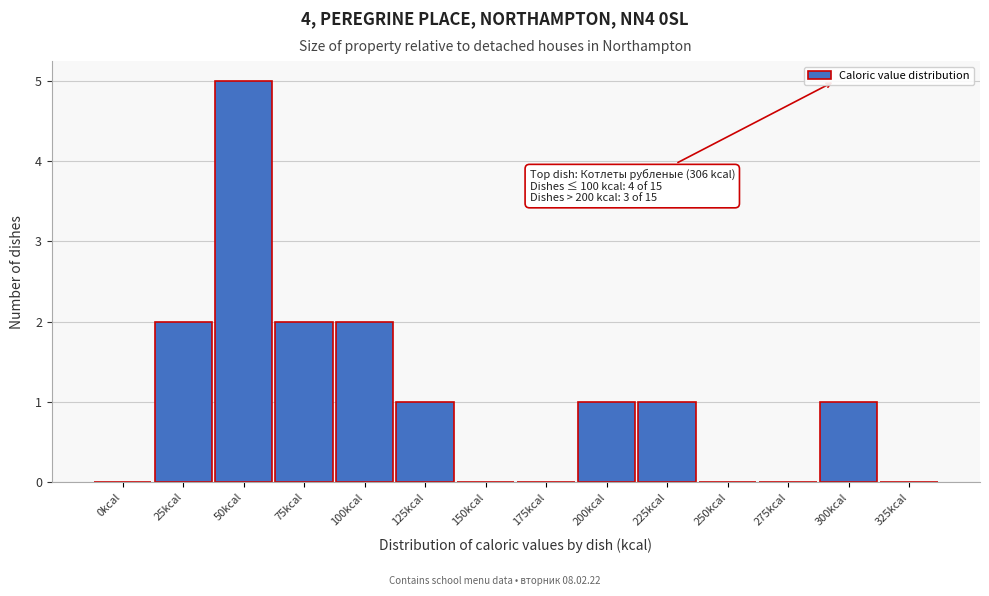

Reading right to left, list all the values displayed in this chart.

325kcal=0	300kcal=1	275kcal=0	250kcal=0	225kcal=1	200kcal=1	175kcal=0	150kcal=0	125kcal=1	100kcal=2	75kcal=2	50kcal=5	25kcal=2	0kcal=0